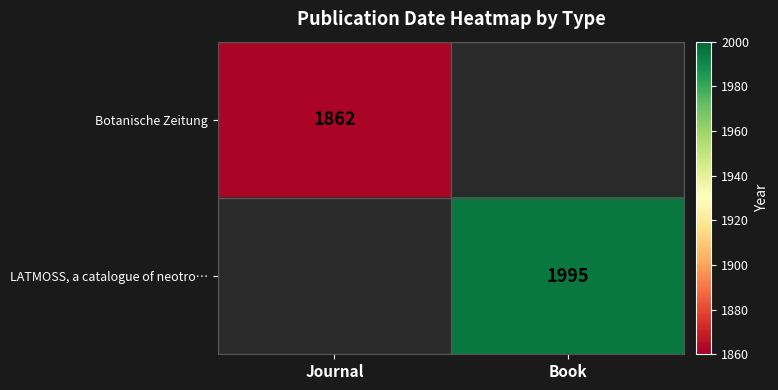

Is it true that Botanische Zeitung equals 1862 at Journal?

True